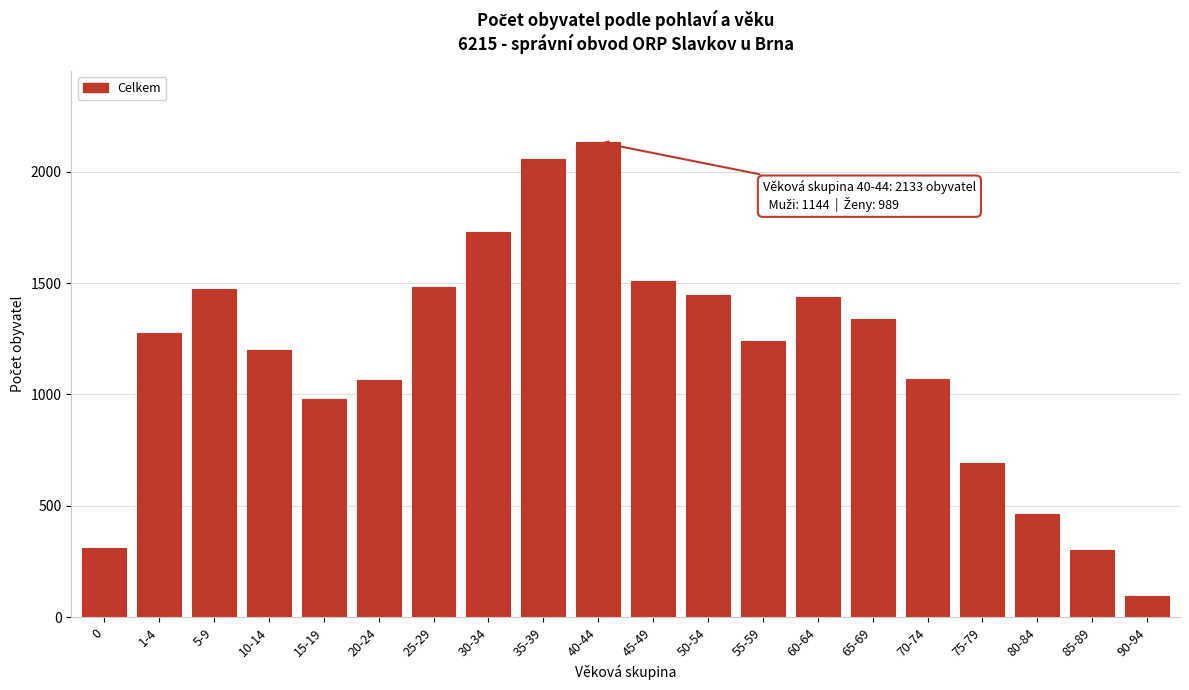

What is the ratio of the value at 1-4 to the value at 10-14?

1.1